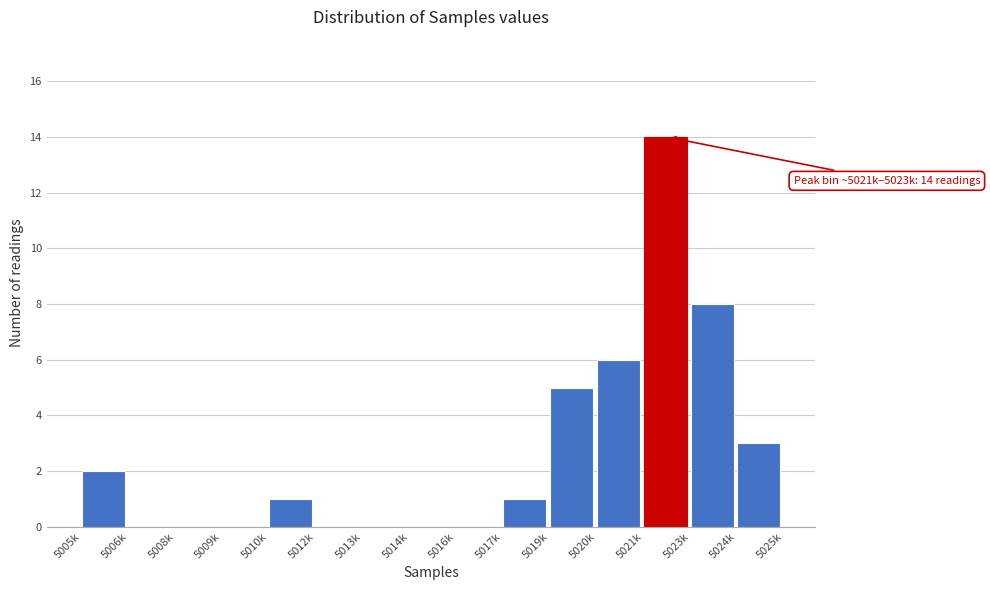

Reading left to right, extract all data points from this chart.

5005k=2	5006k=0	5008k=0	5009k=0	5010k=1	5012k=0	5013k=0	5014k=0	5016k=0	5017k=1	5019k=5	5020k=6	5021k=14	5023k=8	5024k=3